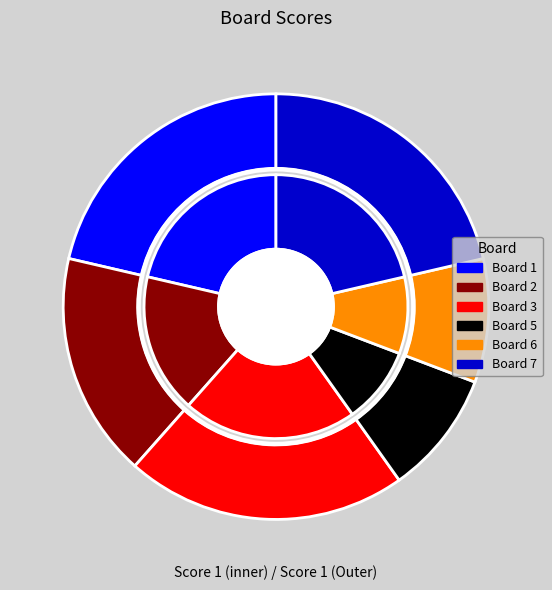

To the nearest percent, what is the difference between the Board 5 and Board 3 slice percentages?

12%